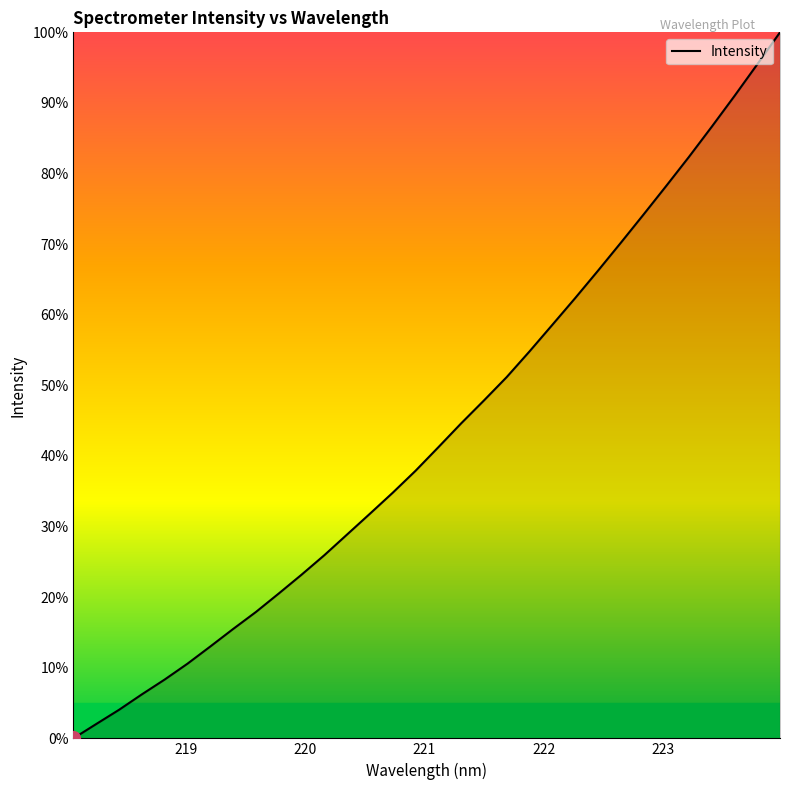

What is the greatest value displayed?

100.0